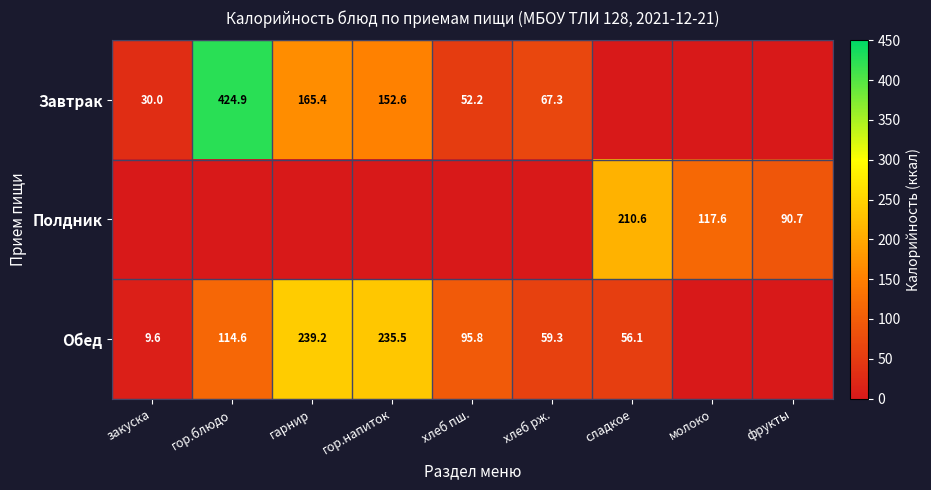

The value of Завтрак at хлеб пш. is 81.9. True or false?

False